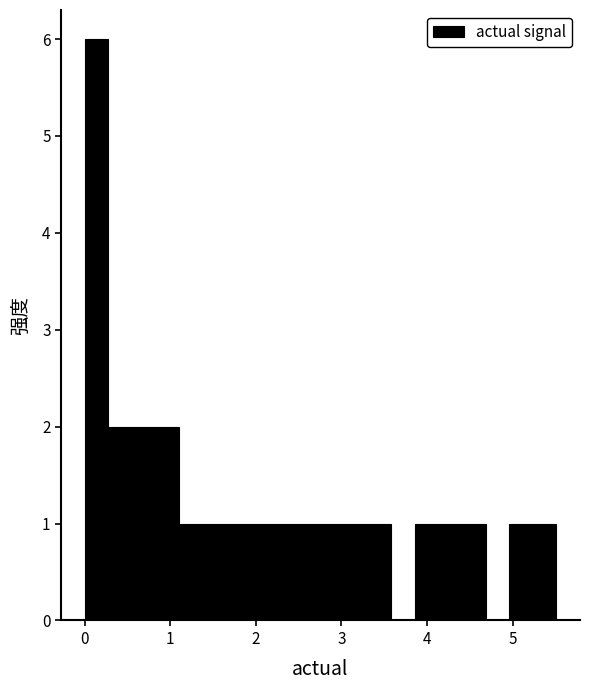

Around what value on the x-axis is the tallest bar? Give the approximate position of its centre, as read against the axis.

0.1